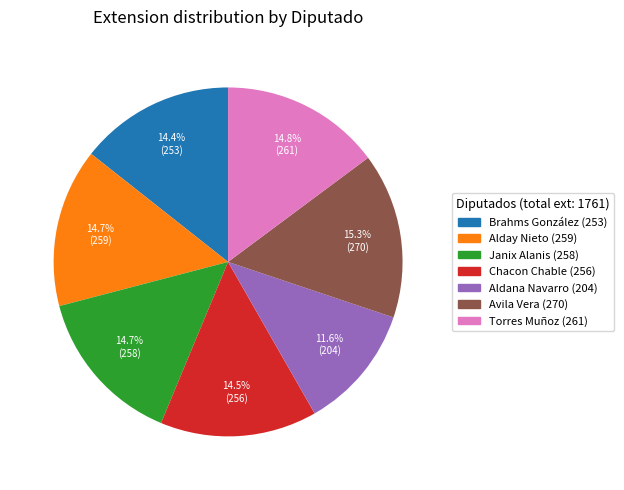

Does any single category account for the majority?

No